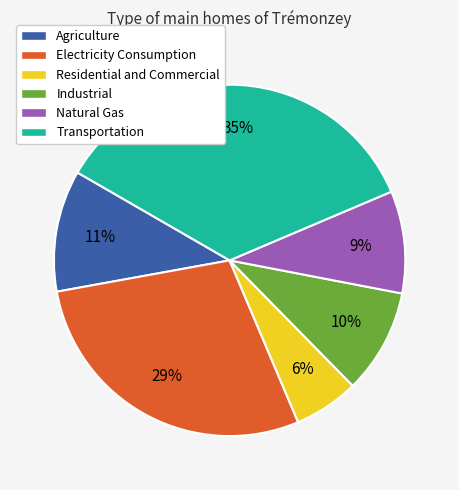

To the nearest percent, what portion does Residential and Commercial represent?

6%